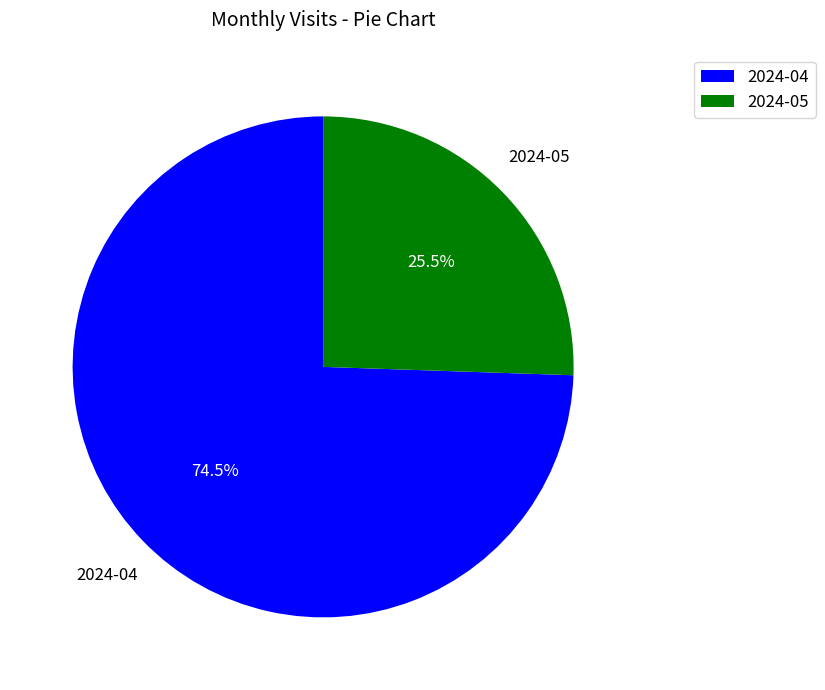

Rank the categories by value from highest to lowest.

2024-04, 2024-05